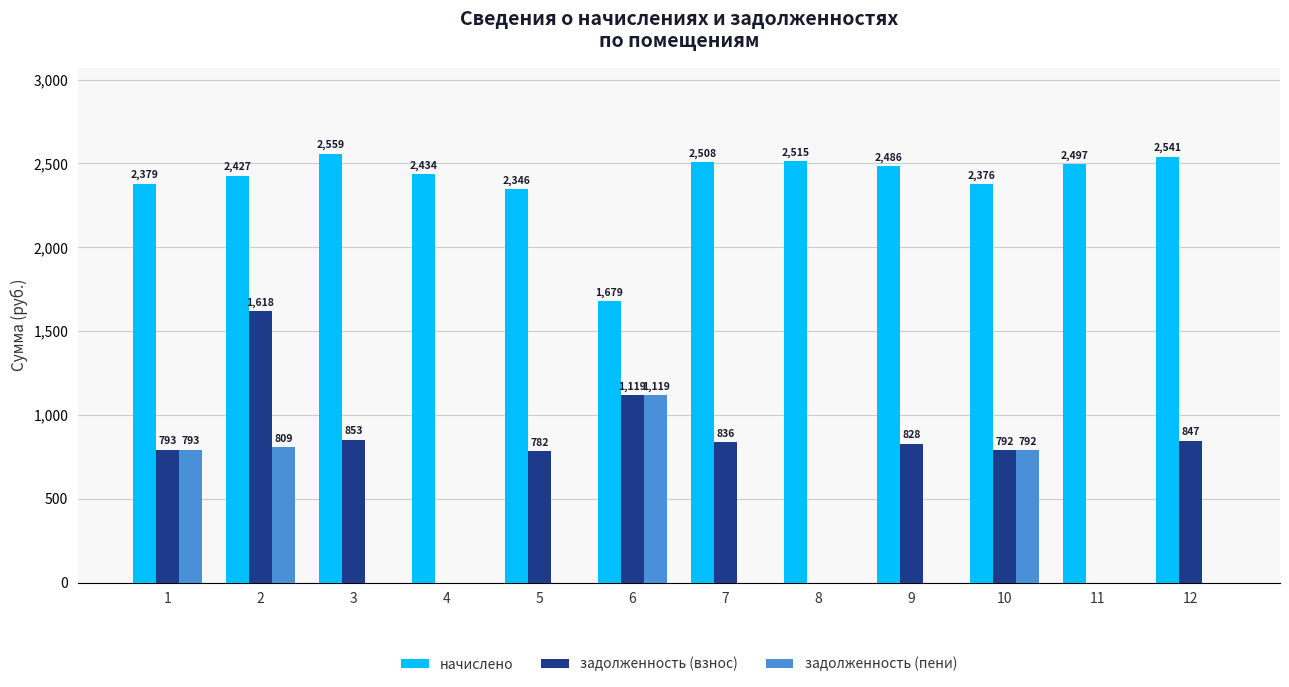

What is the sum of all задолженность (пени) values?

3513.3